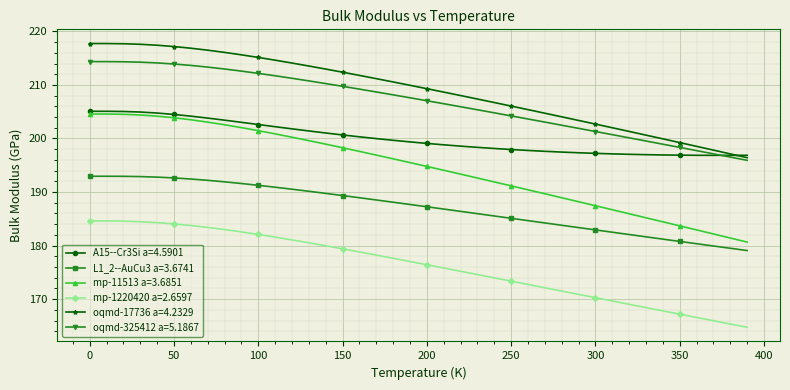

Which series has the widest spread of values?

mp-11513 a=3.6851